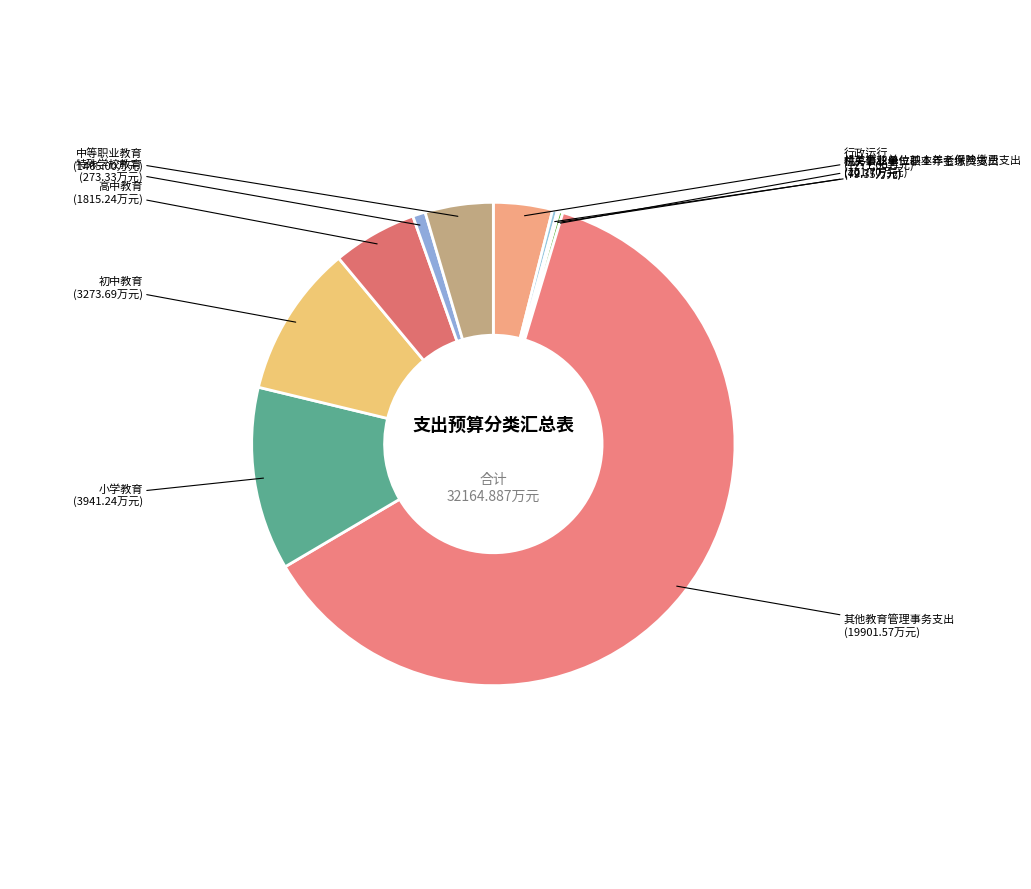

Is it true that 小学教育 is 23% of the pie?

False